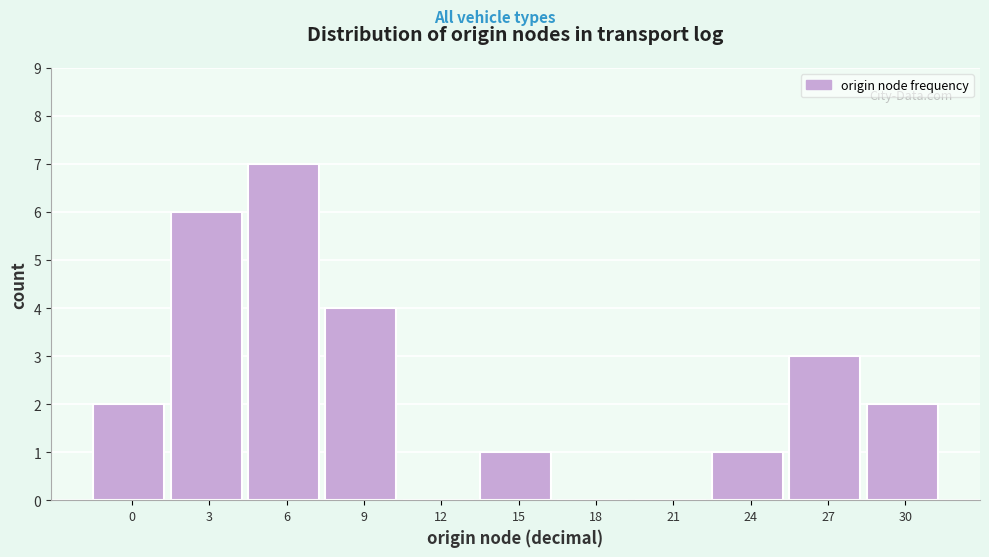

Reading left to right, what are all the values shown in this chart?

0=2	3=6	6=7	9=4	12=0	15=1	18=0	21=0	24=1	27=3	30=2